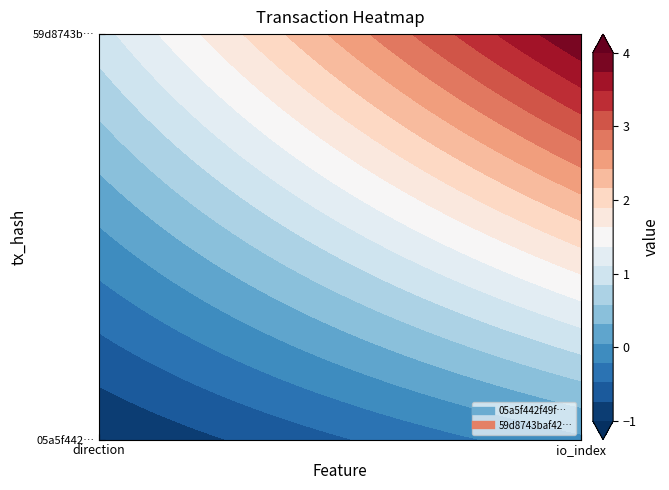

What is the approximate value of 59d8743baf4212d5dedb2dfc61ba56800720c9b at 1?

4